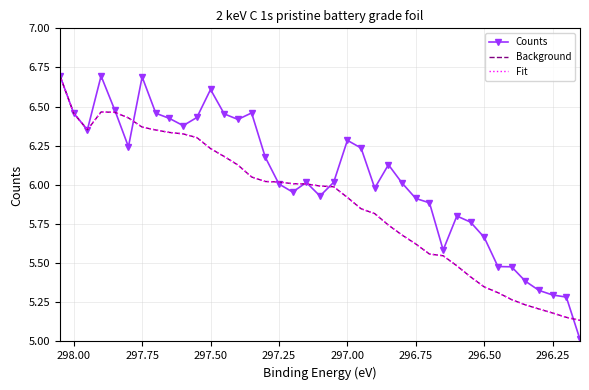

True or false: Background has a value of 8.2 at 28.

False